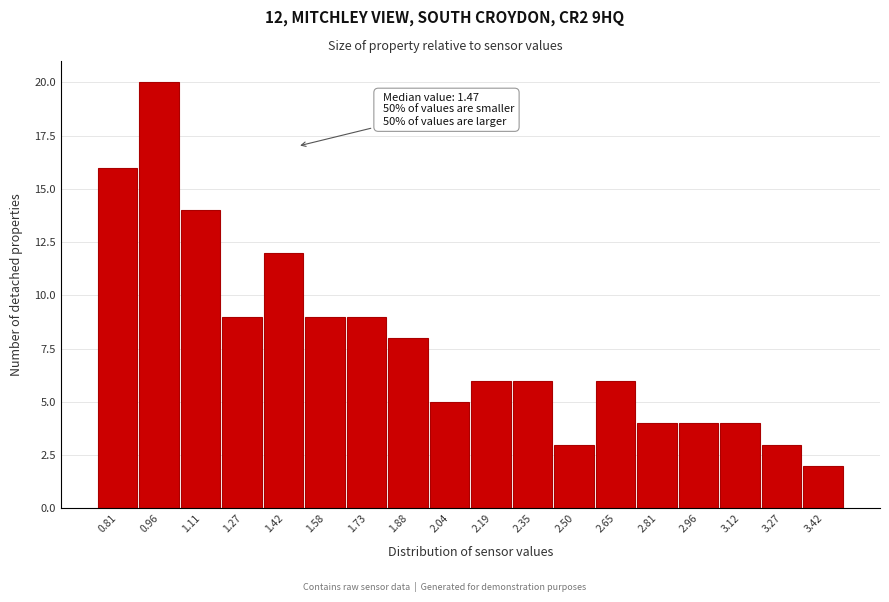

Over which range of the x-axis is the bar tallest?

0.88 to 1.04